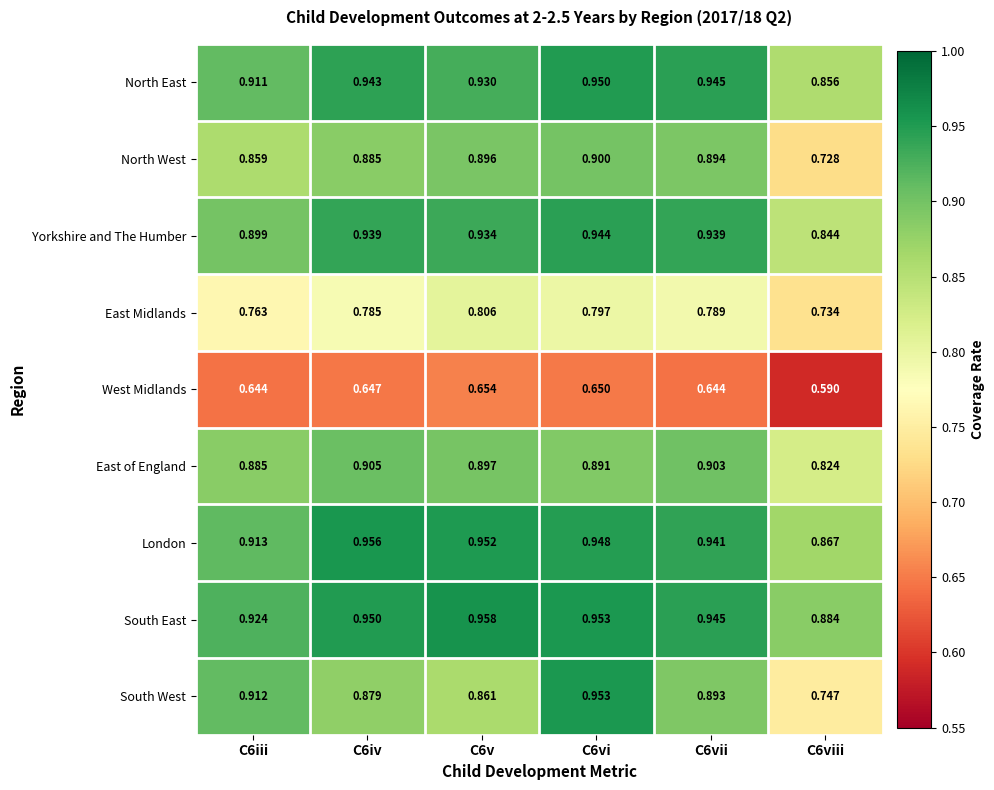

Which series changed the most between C6iii and C6vii?

Yorkshire and The Humber